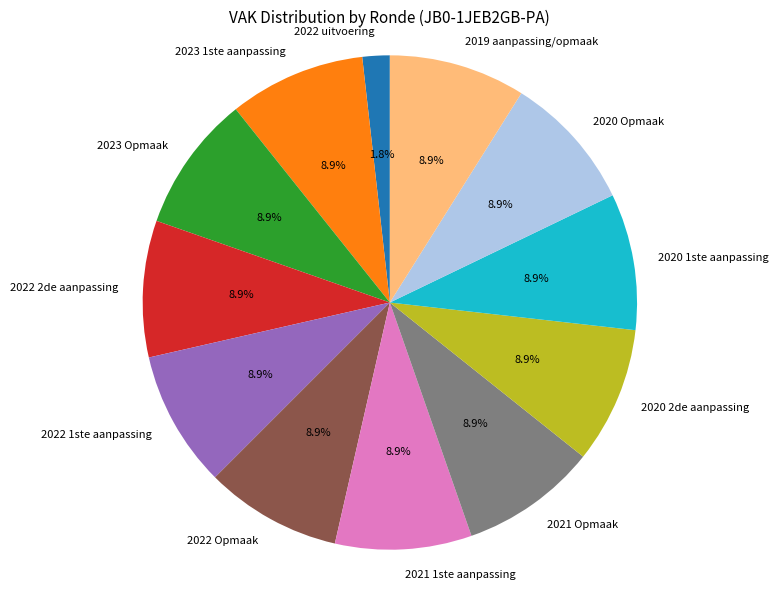

What percentage is NOT represented by 2022 Opmaak?

91.1%